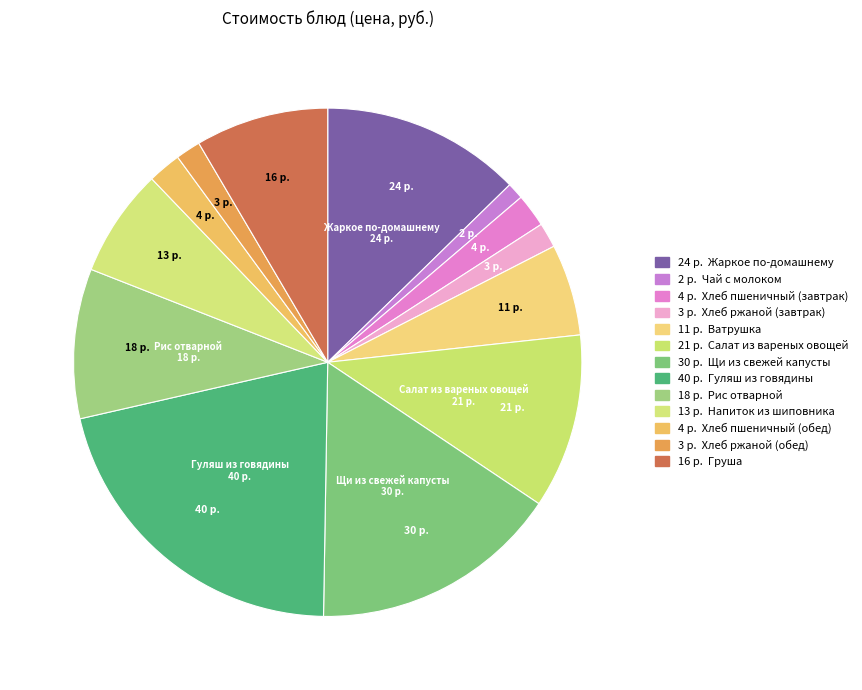

How many segments does this pie chart have?

13